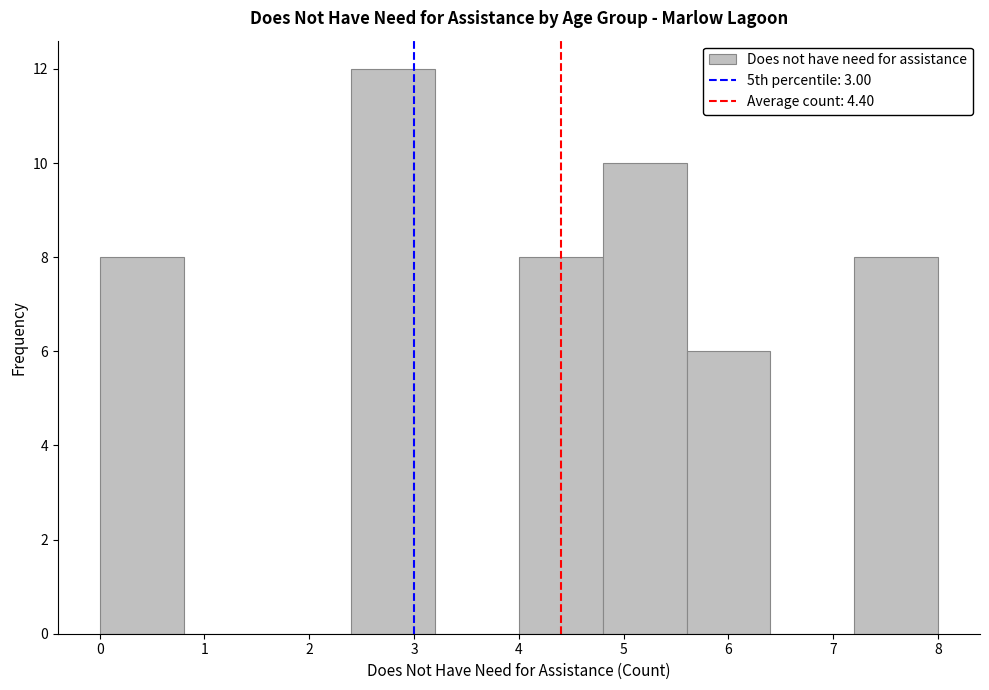

Reading left to right, list every bar in this chart as the range it spans on the x-axis followed by its height. The values are not printed on the chart, so give them approximately, as read against the axis.

0.0 to 0.8: 8
0.8 to 1.6: 0
1.6 to 2.4: 0
2.4 to 3.2: 12
3.2 to 4.0: 0
4.0 to 4.8: 8
4.8 to 5.6: 10
5.6 to 6.4: 6
6.4 to 7.2: 0
7.2 to 8.0: 8